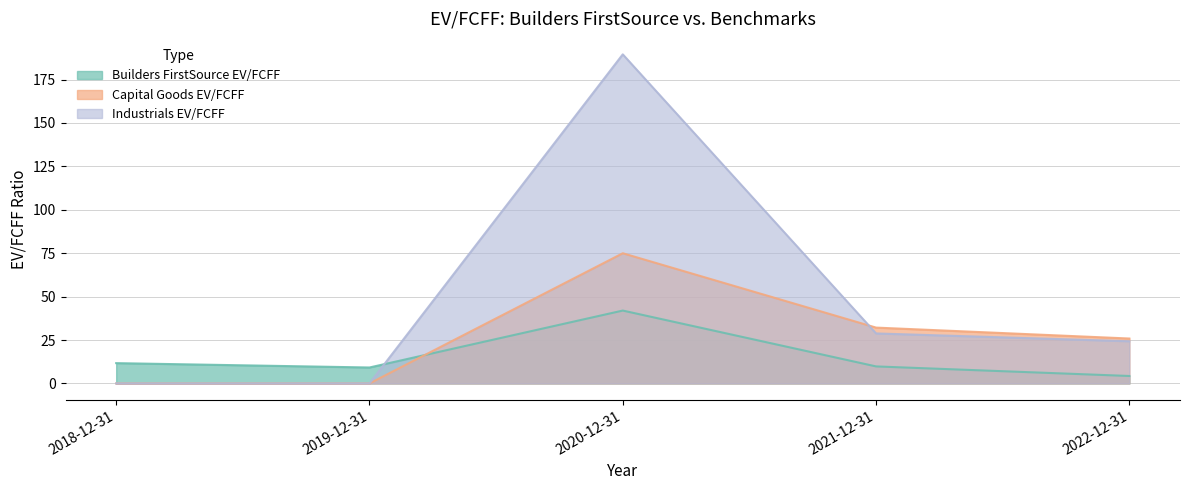

What is the value of the Builders FirstSource EV/FCFF point at the 5th from the left?

4.3